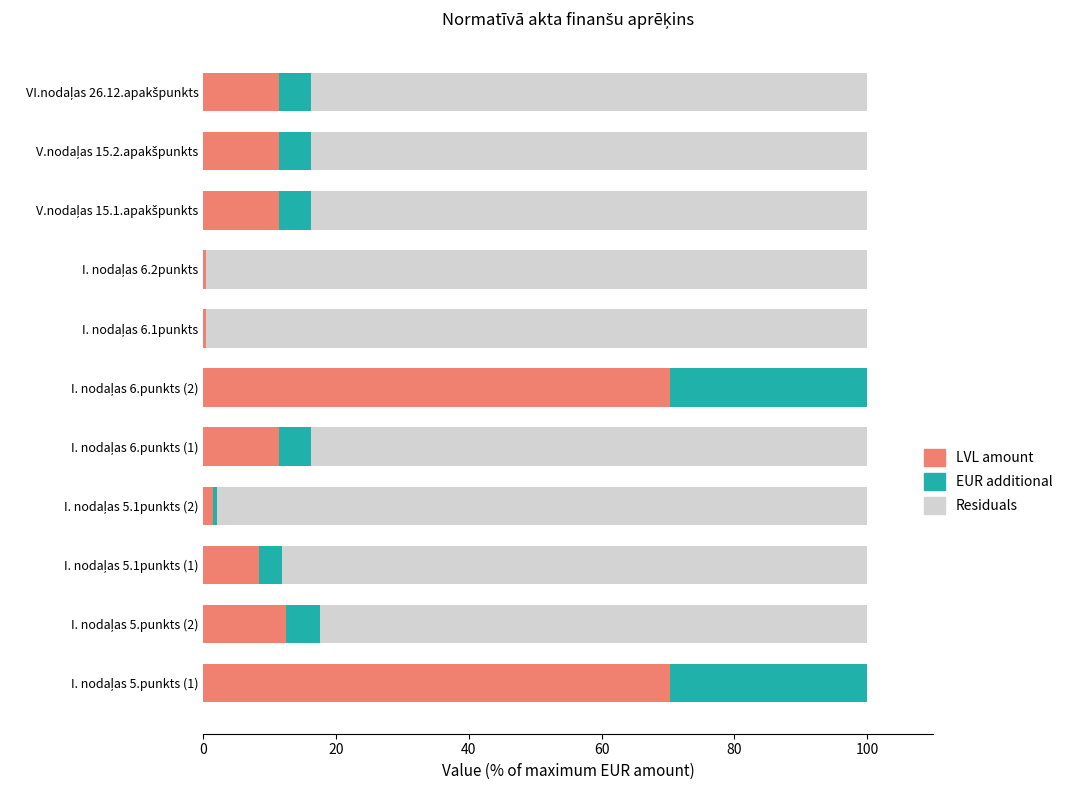

What is the highest value of the LVL amount series?

70.3